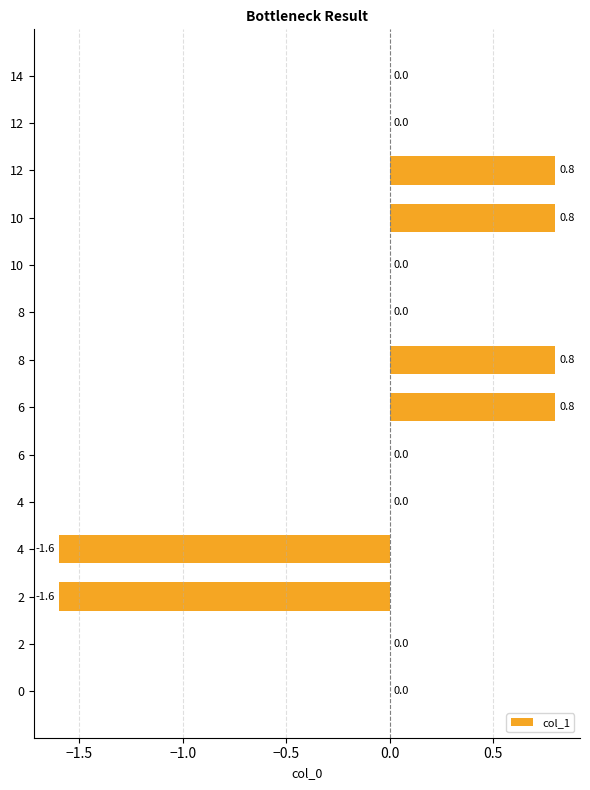

True or false: the data shows 0.0 at 8.

True